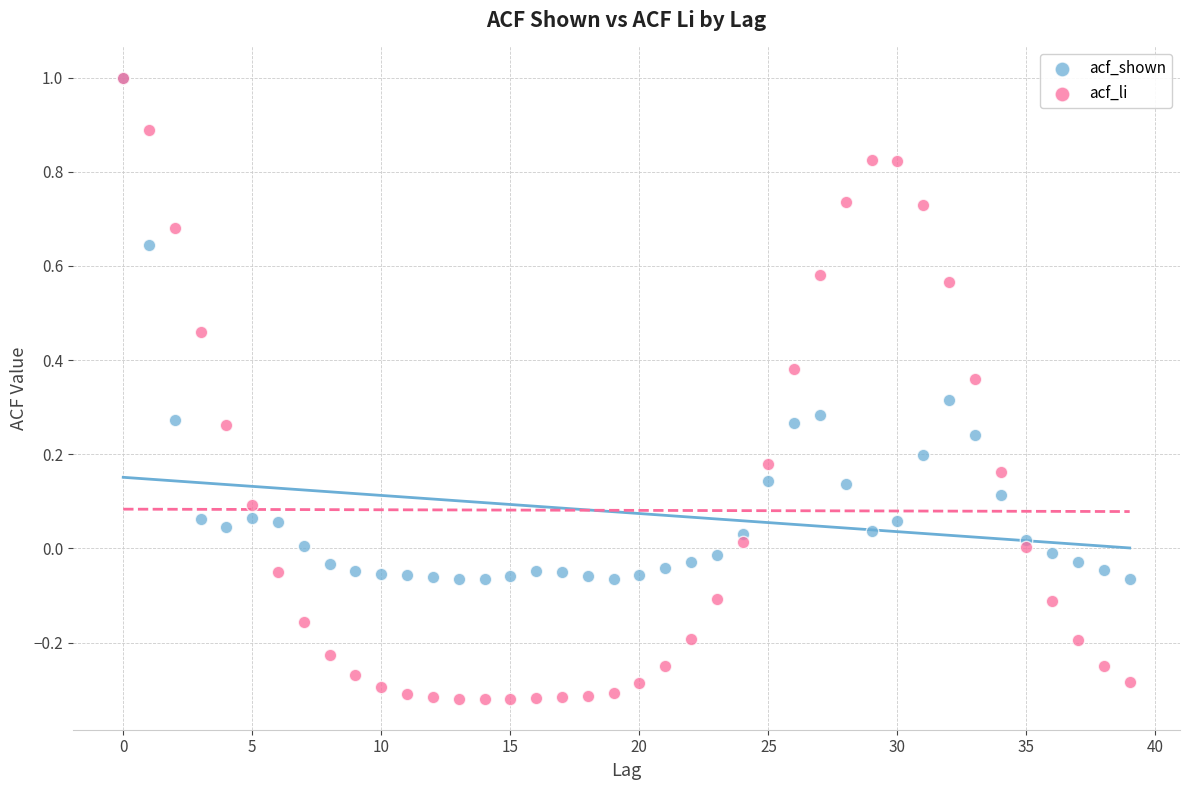

What are all the series names shown in the legend?

acf_shown, acf_li